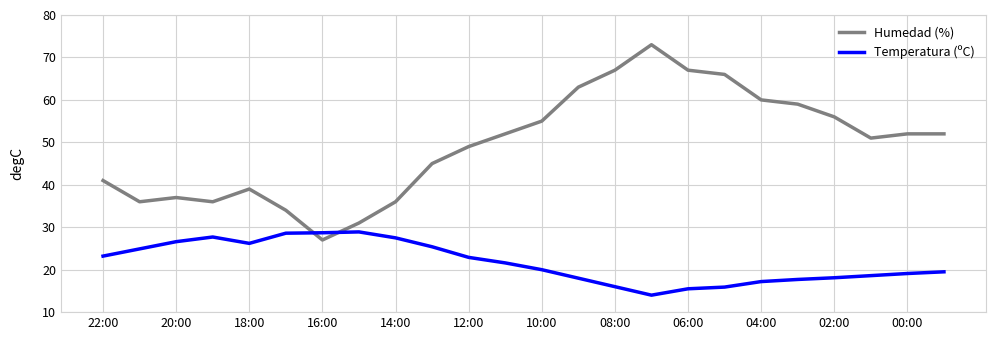

How many intersections are there between Temperatura (ºC) and Humedad (%)?

2